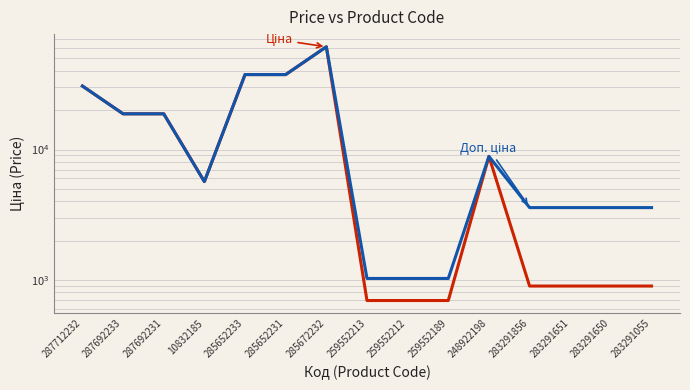

What is the smallest value displayed?

693.7